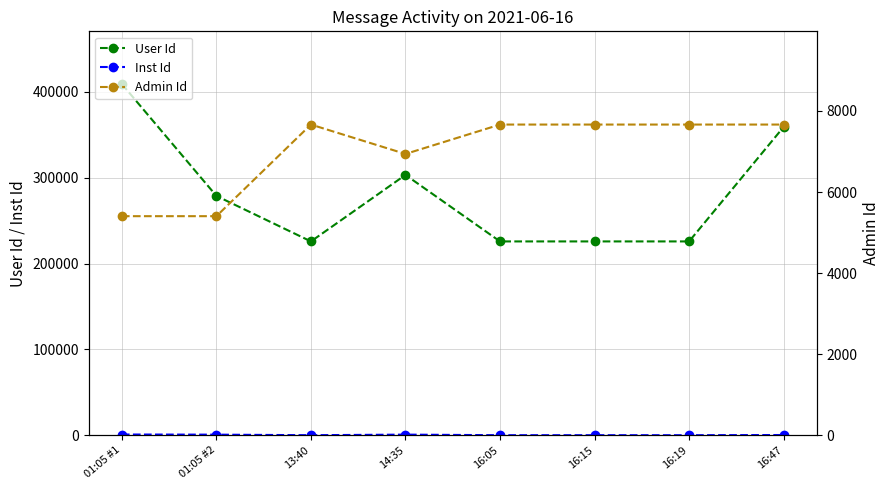

What is the average value of the User Id series?

281783